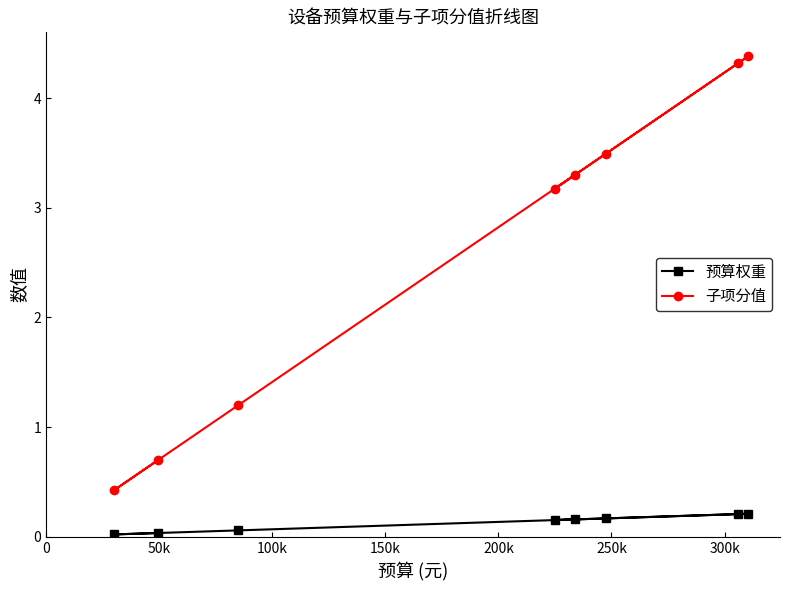

What is the lowest value of the 子项分值 series?

0.4